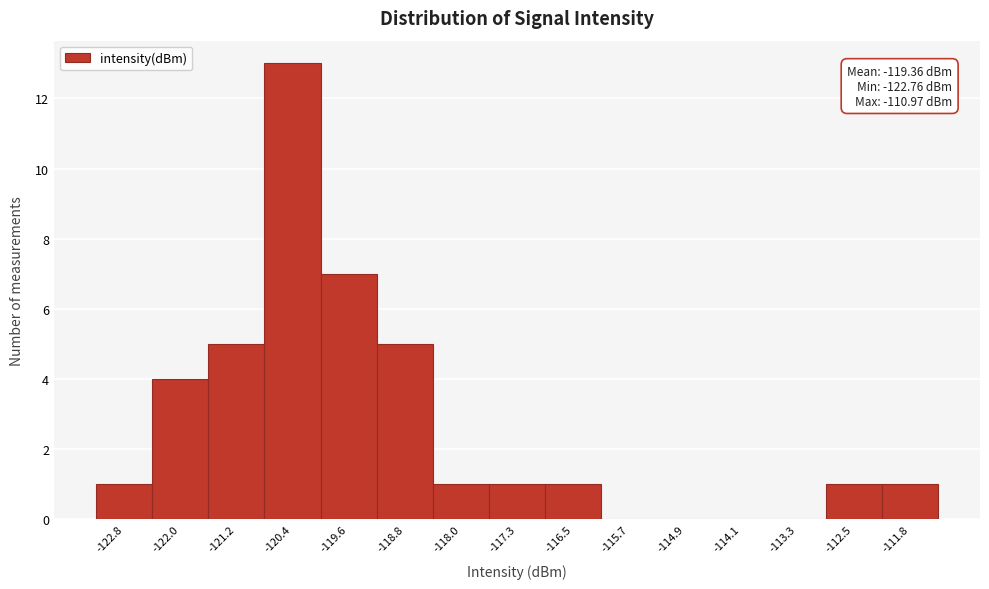

Reading left to right, what are all the values shown in this chart?

-122.8=1	-122.0=4	-121.2=5	-120.4=13	-119.6=7	-118.8=5	-118.0=1	-117.3=1	-116.5=1	-115.7=0	-114.9=0	-114.1=0	-113.3=0	-112.5=1	-111.8=1